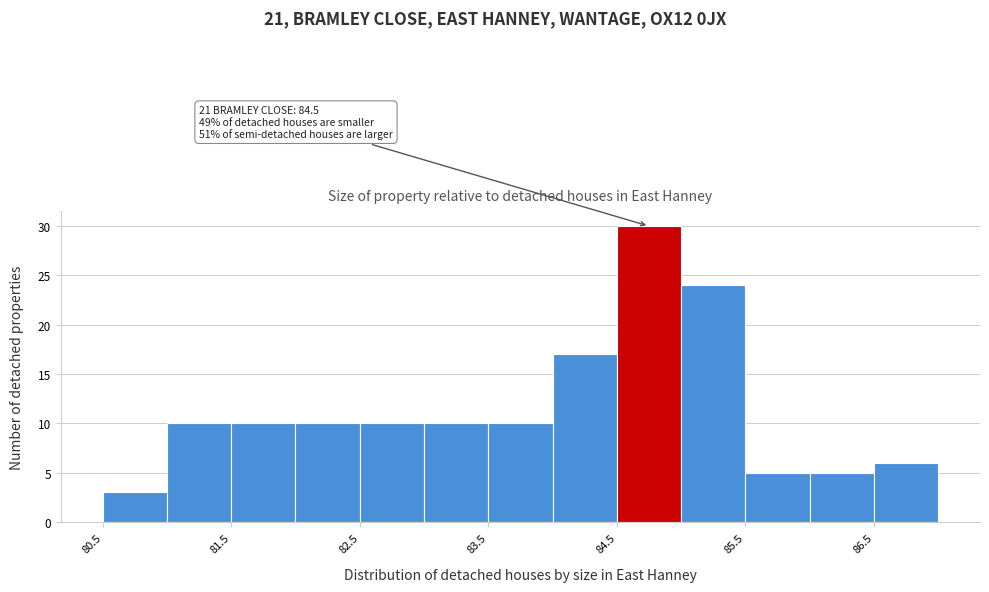

Which range on the x-axis has the tallest bar?

84.5 to 85.0